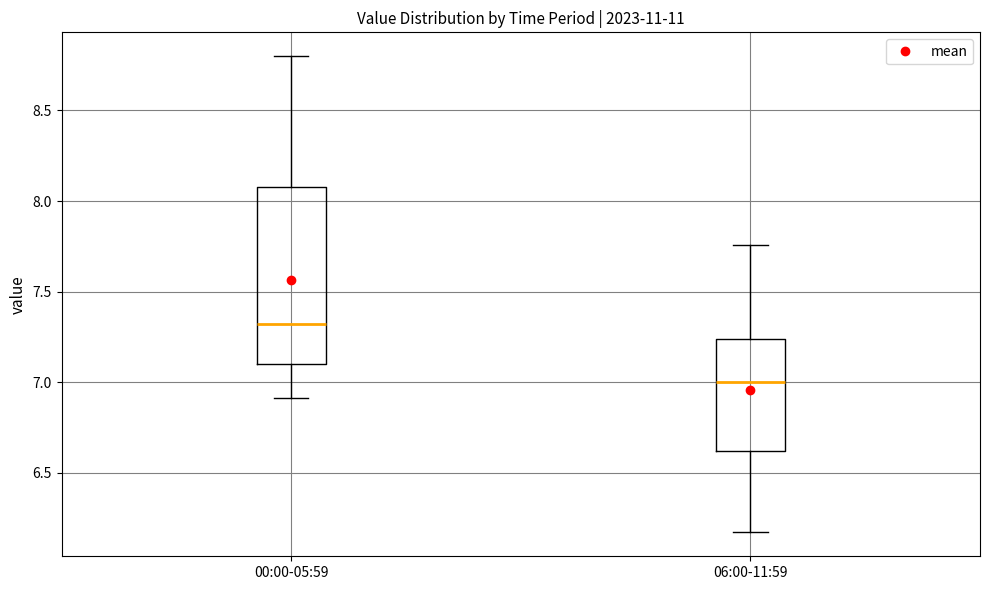

Where is the lower edge of the box for 00:00-05:59 on the y-axis? The values are not printed on the chart, so give them approximately, as read against the axis.

7.10